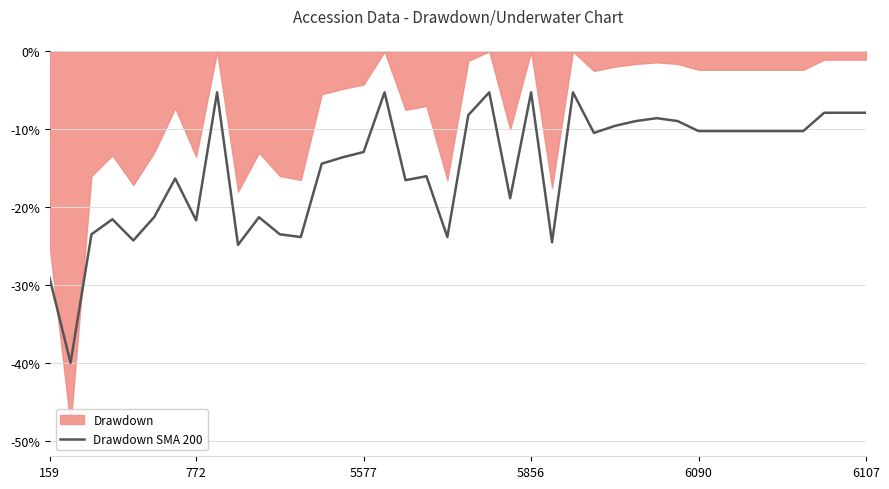

How many categories are shown in the chart?

40